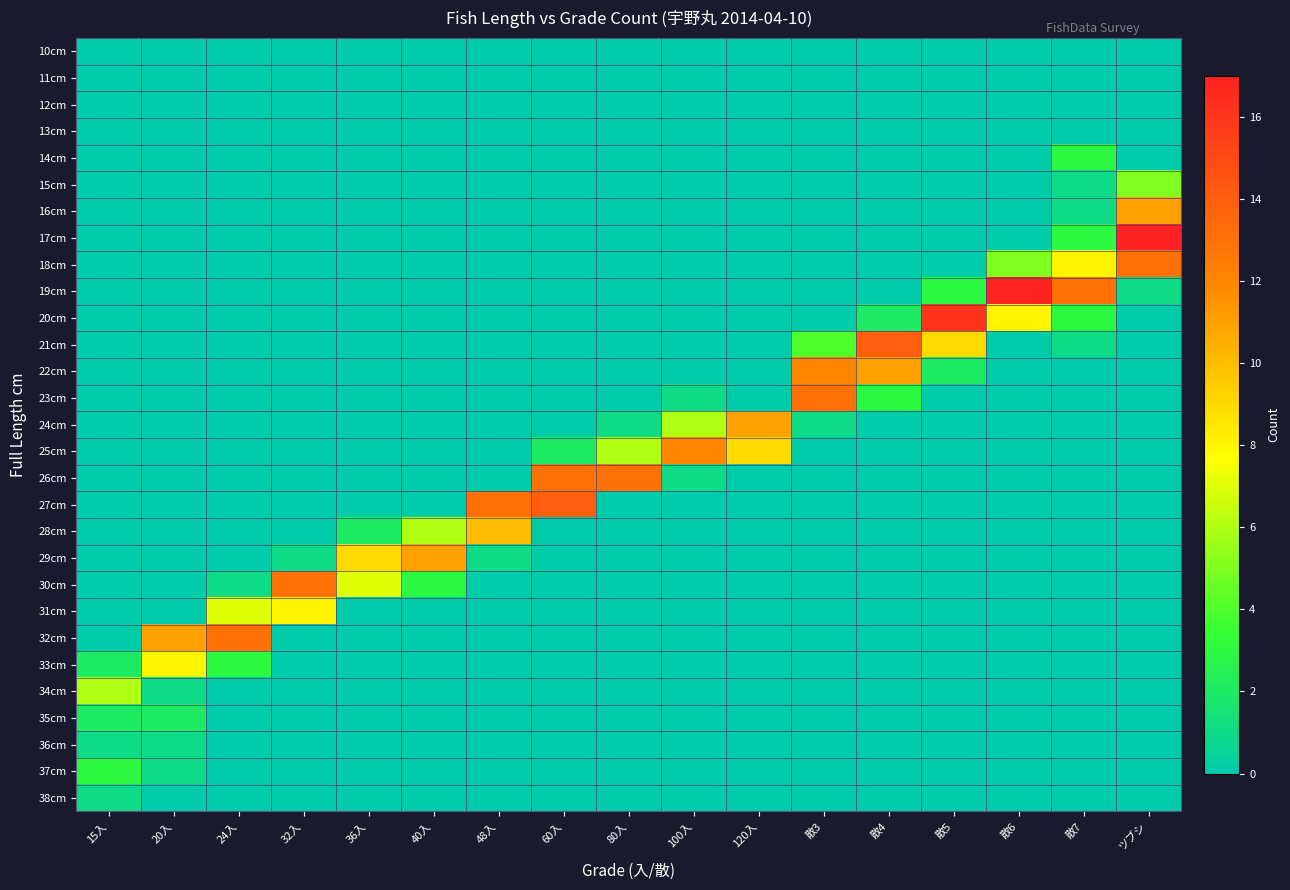

At which category is the sum across all series the highest?

ツブシ